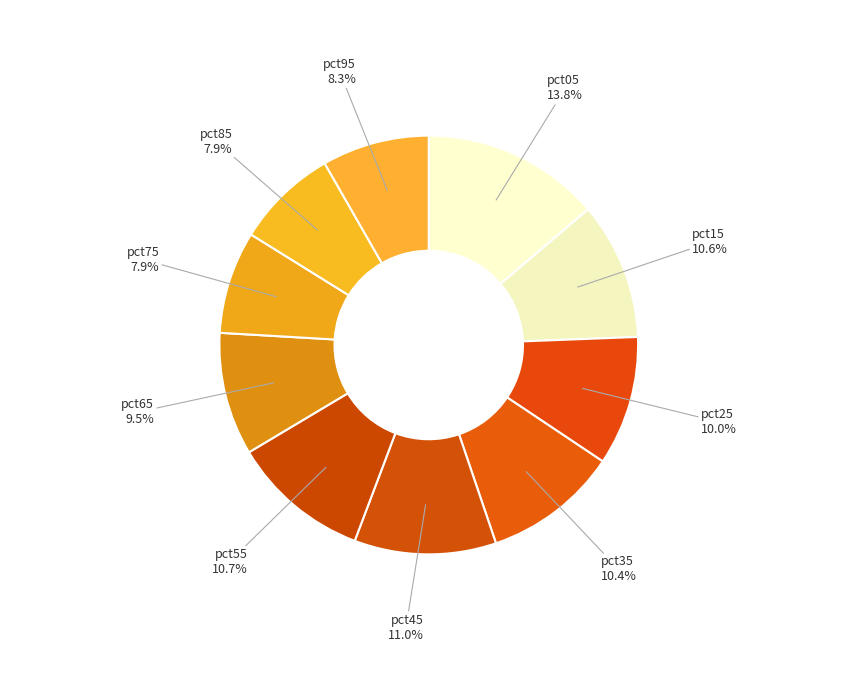

Between pct05 and pct35, which is larger?

pct05